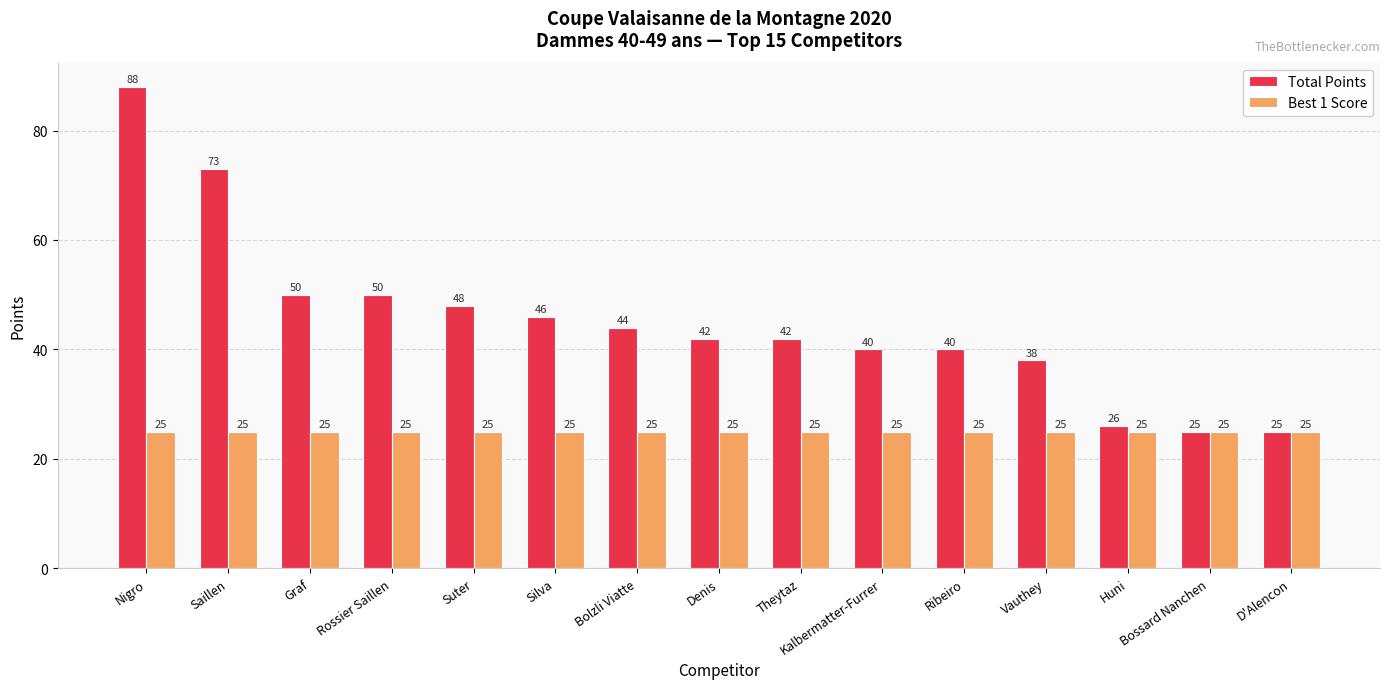

Which series has the widest spread of values?

Total Points